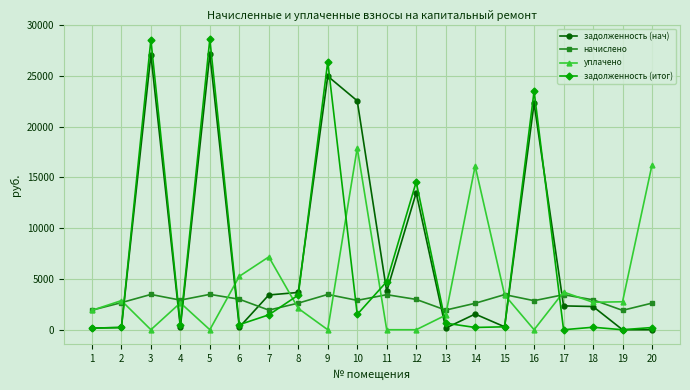

What is the greatest value displayed?

28630.9